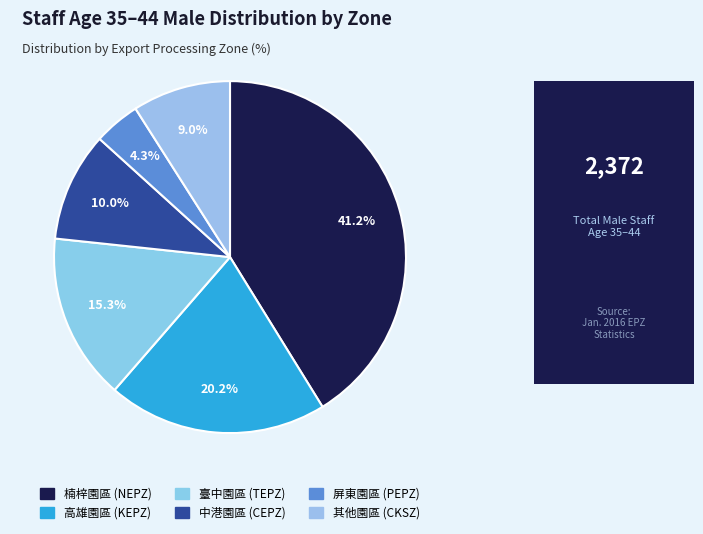

How many segments does this pie chart have?

6